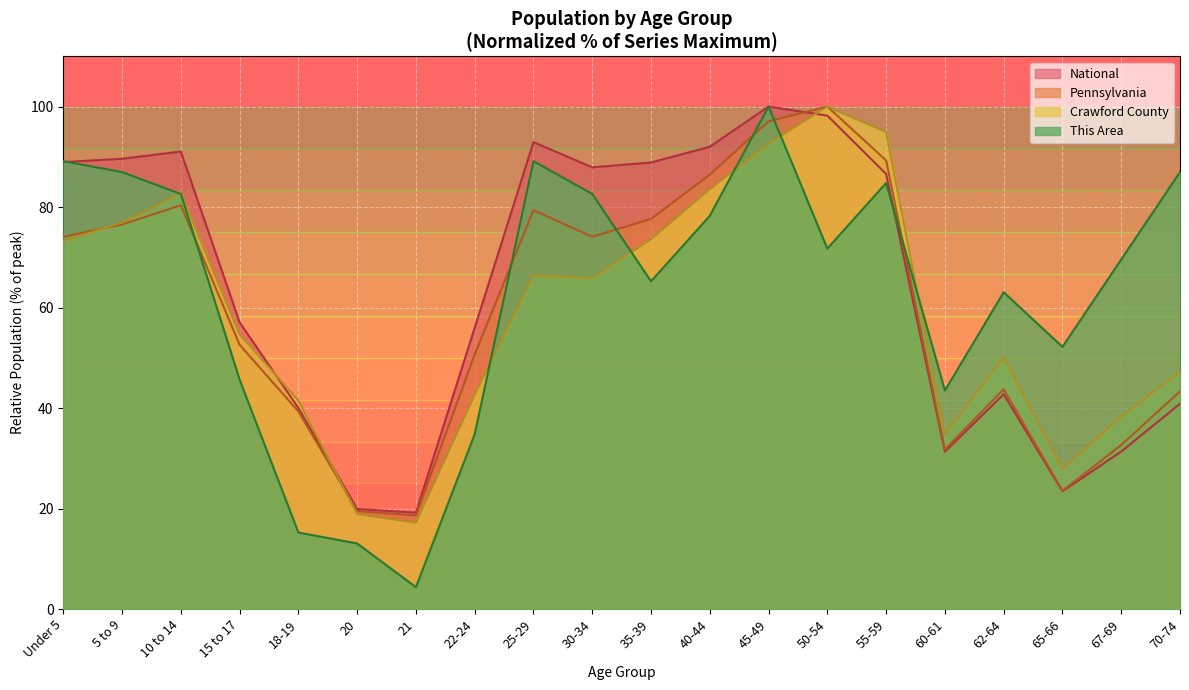

Which series has the largest range (max minus min)?

This Area